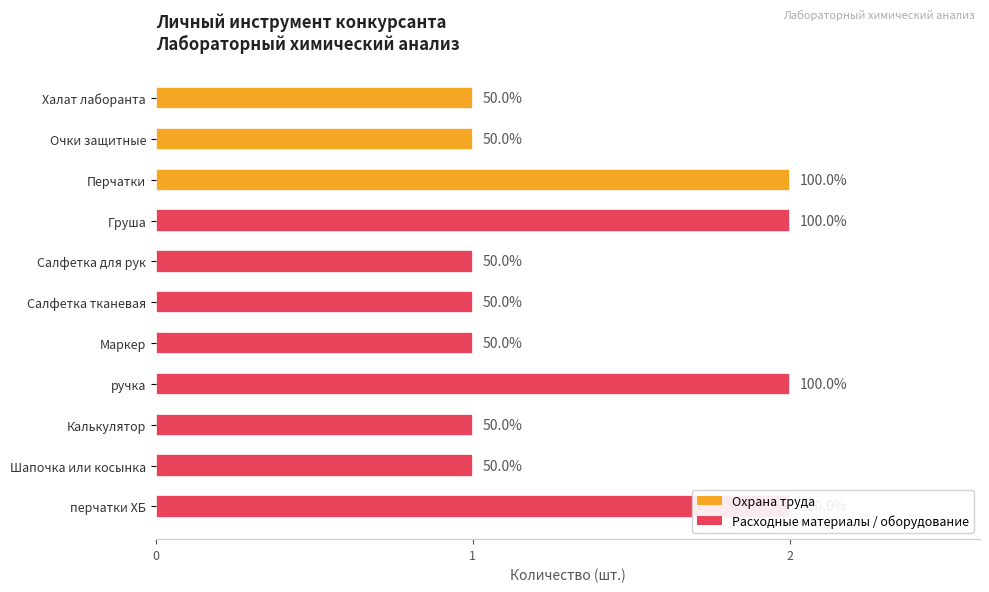

Reading left to right, list all the values displayed in this chart.

1	1	2	2	1	1	1	2	1	1	2